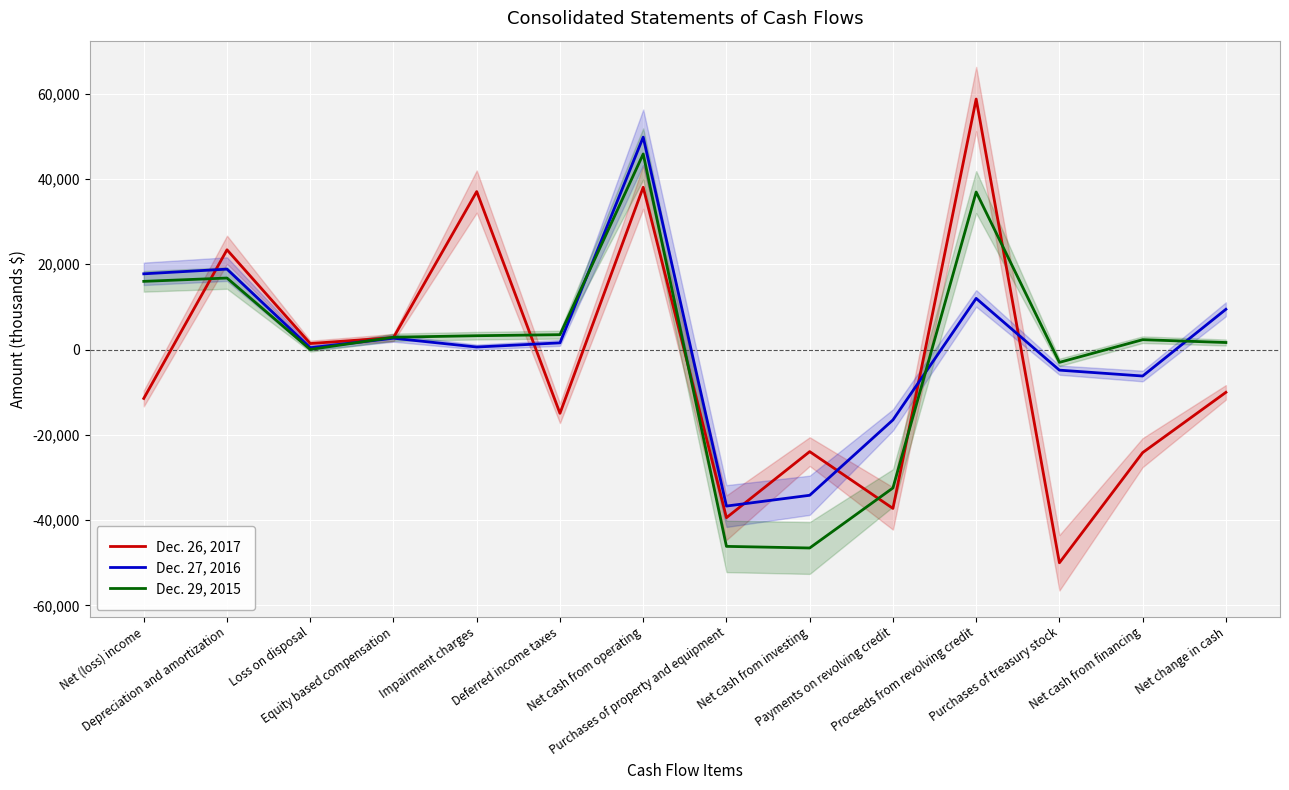

What is the label of the 8th point from the left?

Purchases of property and equipment